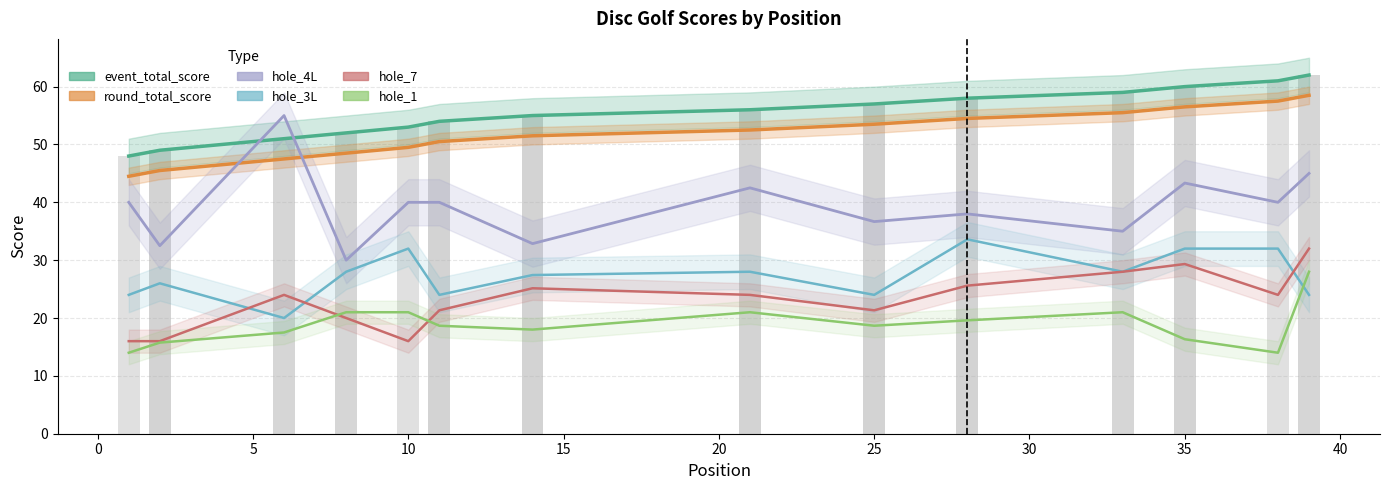

Is it true that event_total_score equals 56 at 21?

True